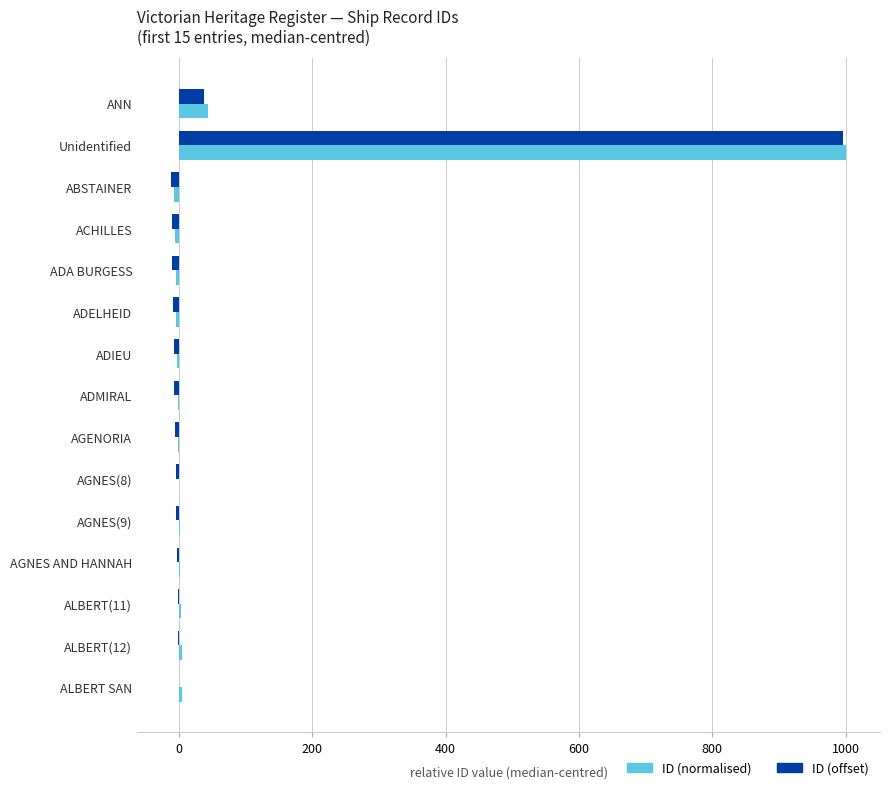

Which category has the highest value across all series?

Unidentified